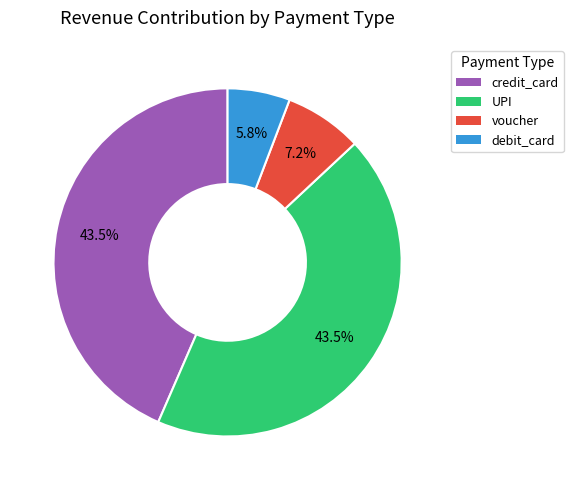

How many segments does this pie chart have?

4